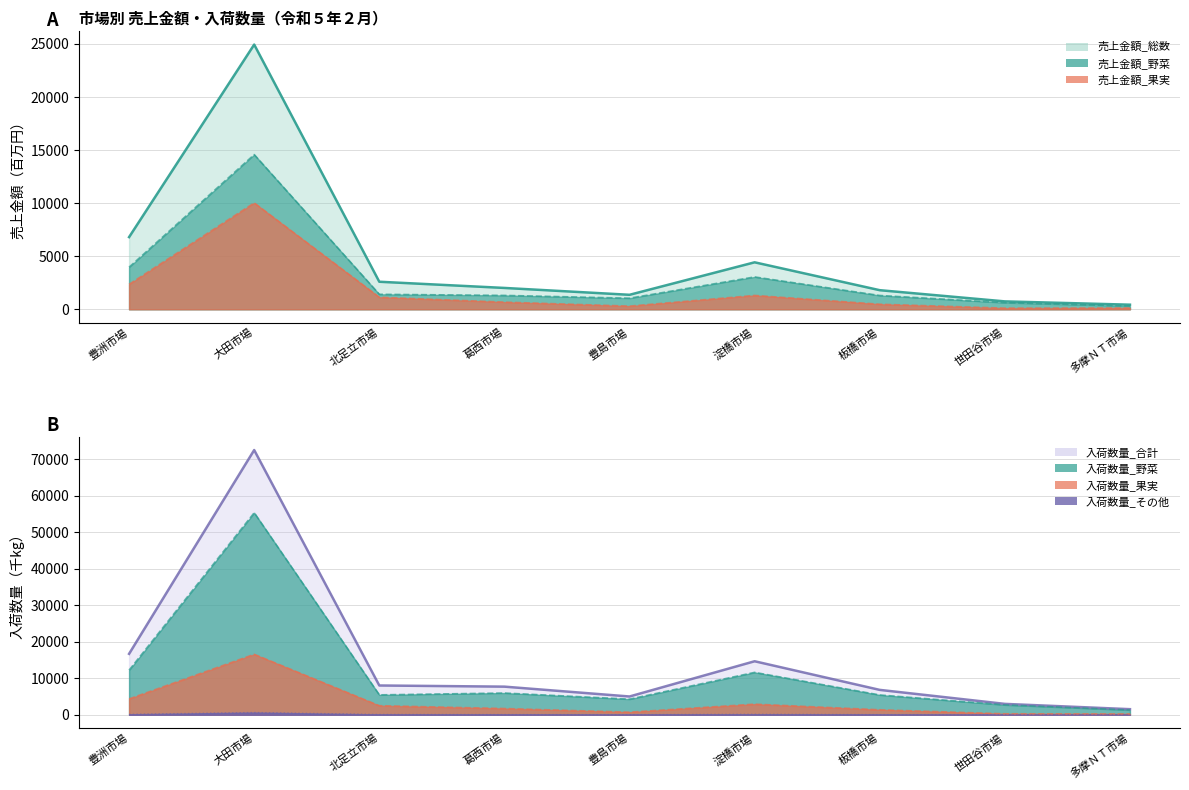

Rank the categories by 入荷数量_その他 value from lowest to highest.

多摩ＮＴ市場, 世田谷市場, 豊島市場, 板橋市場, 葛西市場, 北足立市場, 豊洲市場, 淀橋市場, 大田市場